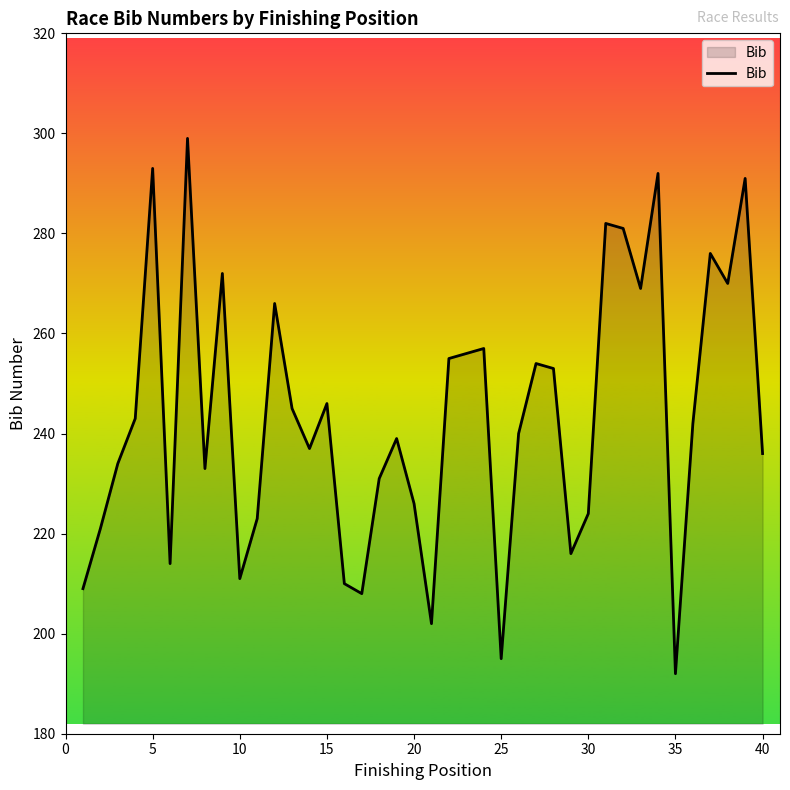

What is the minimum value shown in the chart?

192